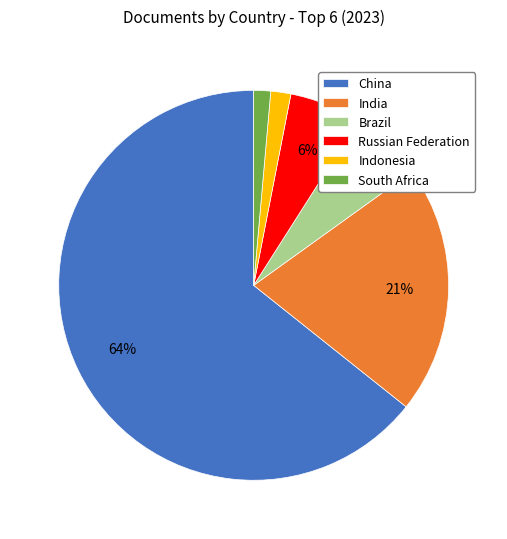

Between Russian Federation and South Africa, which is larger?

Russian Federation